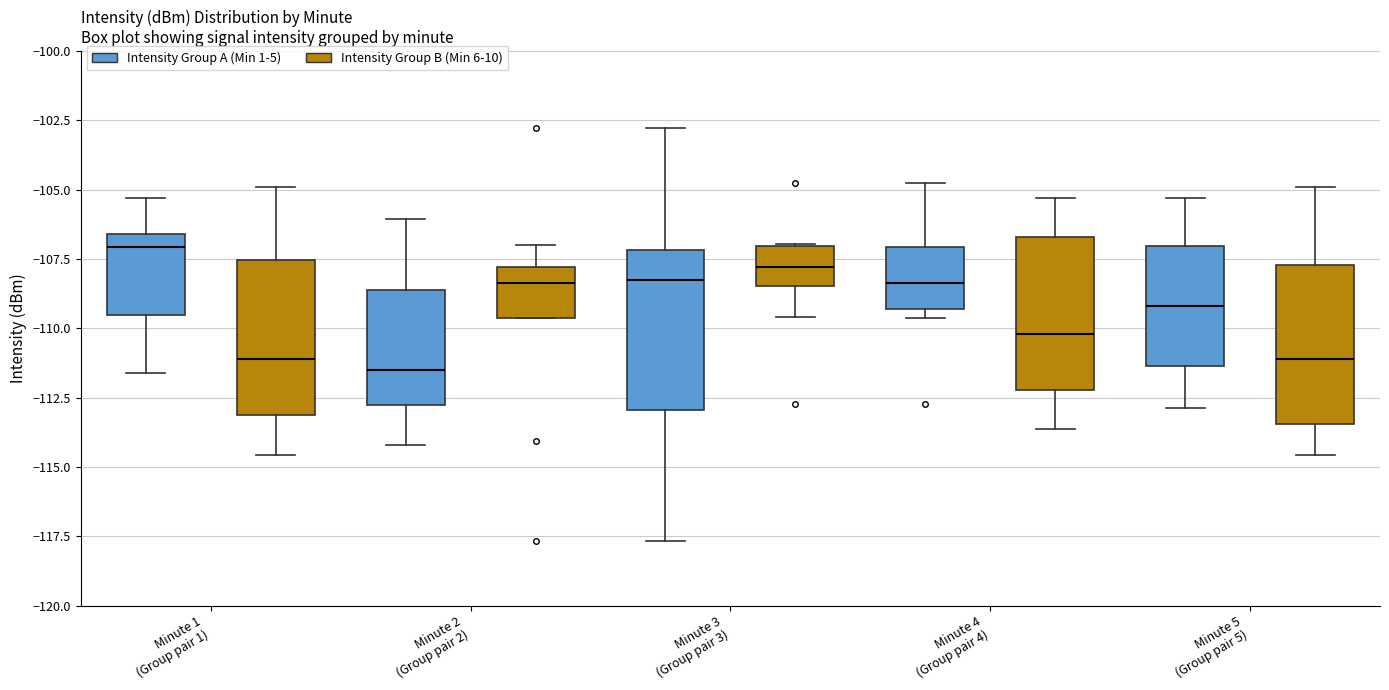

Reading left to right, read every box against the y-axis: the position of its median line, the range the box covers, and the ends of its whiskers. The values are not printed on the chart, so give them approximately, as read against the axis.

Minute 1 (Group pair 1) (Intensity Group A (Min 1-5)): median -107.0, box -109.5 to -106.5, whiskers -111.5 to -105.5
Minute 1 (Group pair 1) (Intensity Group B (Min 6-10)): median -111.0, box -113.0 to -107.5, whiskers -114.5 to -105.0
Minute 2 (Group pair 2) (Intensity Group A (Min 1-5)): median -111.5, box -113.0 to -108.5, whiskers -114.0 to -106.0
Minute 2 (Group pair 2) (Intensity Group B (Min 6-10)): median -108.5, box -109.5 to -108.0, whiskers -109.5 to -107.0
Minute 3 (Group pair 3) (Intensity Group A (Min 1-5)): median -108.5, box -113.0 to -107.0, whiskers -117.5 to -103.0
Minute 3 (Group pair 3) (Intensity Group B (Min 6-10)): median -108.0, box -108.5 to -107.0, whiskers -109.5 to -107.0
Minute 4 (Group pair 4) (Intensity Group A (Min 1-5)): median -108.5, box -109.5 to -107.0, whiskers -109.5 (just below the box's lower edge) to -104.5
Minute 4 (Group pair 4) (Intensity Group B (Min 6-10)): median -110.0, box -112.0 to -106.5, whiskers -113.5 to -105.5
Minute 5 (Group pair 5) (Intensity Group A (Min 1-5)): median -109.0, box -111.5 to -107.0, whiskers -113.0 to -105.5
Minute 5 (Group pair 5) (Intensity Group B (Min 6-10)): median -111.0, box -113.5 to -107.5, whiskers -114.5 to -105.0